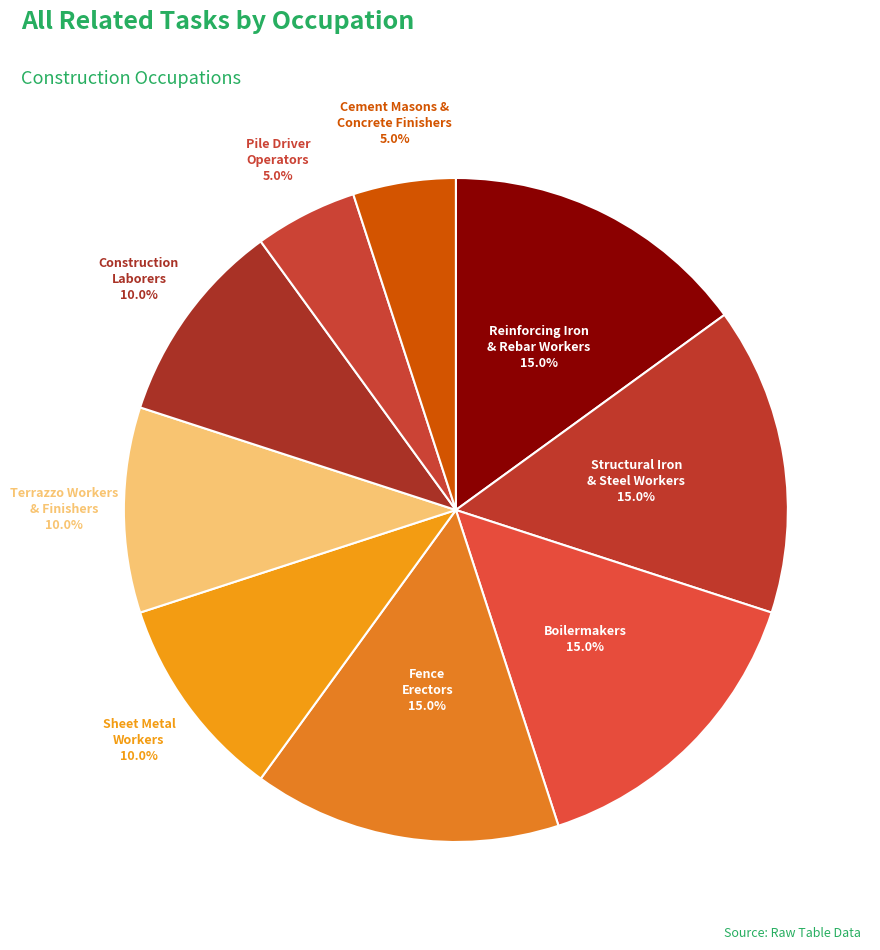

Rank the categories by value from highest to lowest.

Reinforcing Iron and Rebar Workers, Structural Iron and Steel Workers, Boilermakers, Fence Erectors, Sheet Metal Workers, Terrazzo Workers and Finishers, Construction Laborers, Pile Driver Operators, Cement Masons and Concrete Finishers